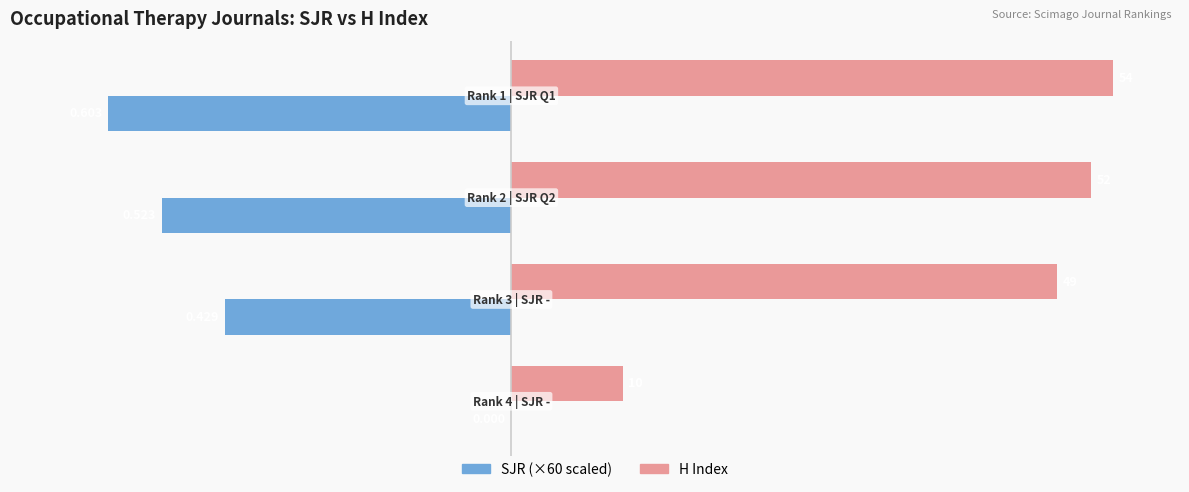

Which series has the largest total across all categories?

H Index